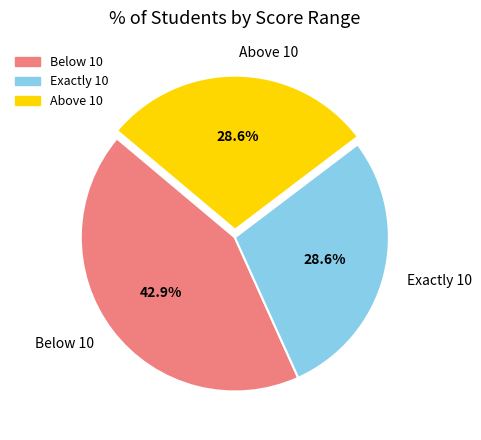

Which has a higher value, Below 10 or Exactly 10?

Below 10